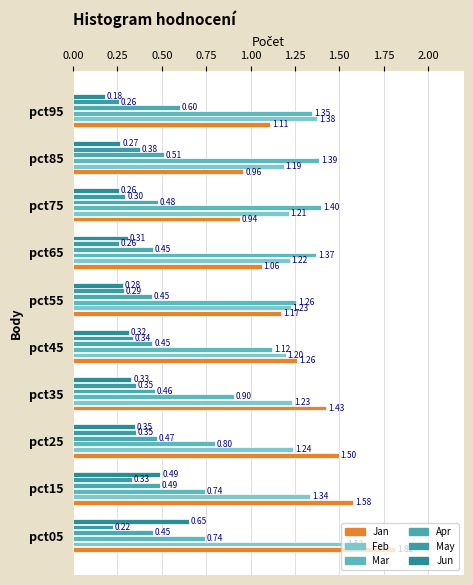

Which series has the largest range (max minus min)?

Jan